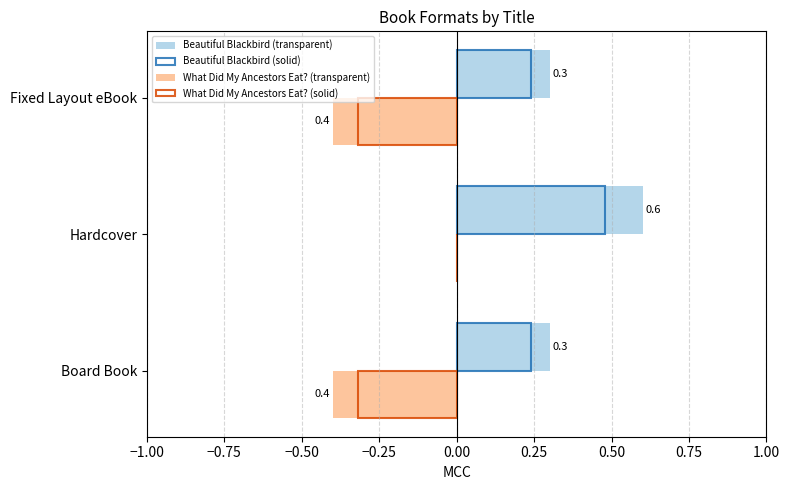

Is it true that What Did My Ancestors Eat? (solid) equals 0.0 at Hardcover?

True